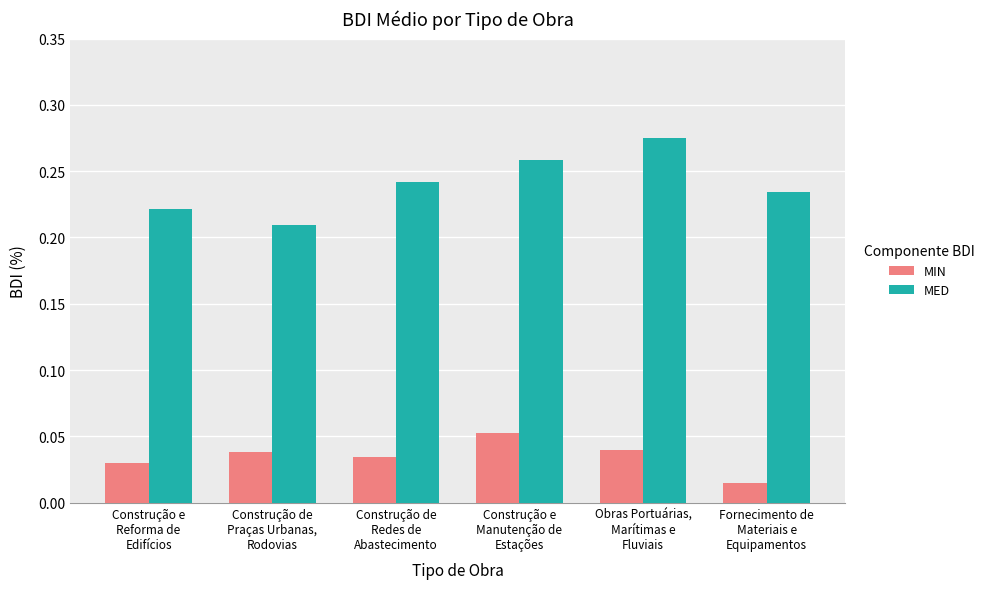

Which series has the largest total across all categories?

MED